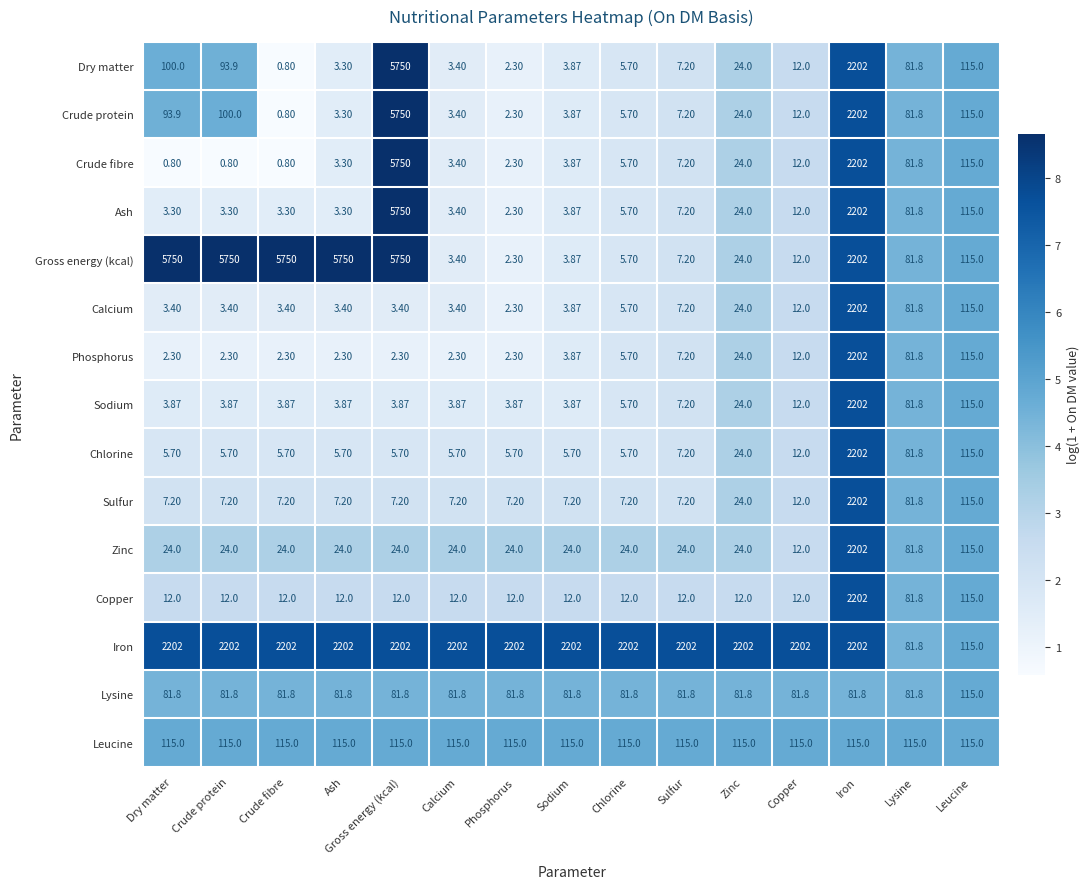

Which series has the largest total across all categories?

Gross energy (kcal)